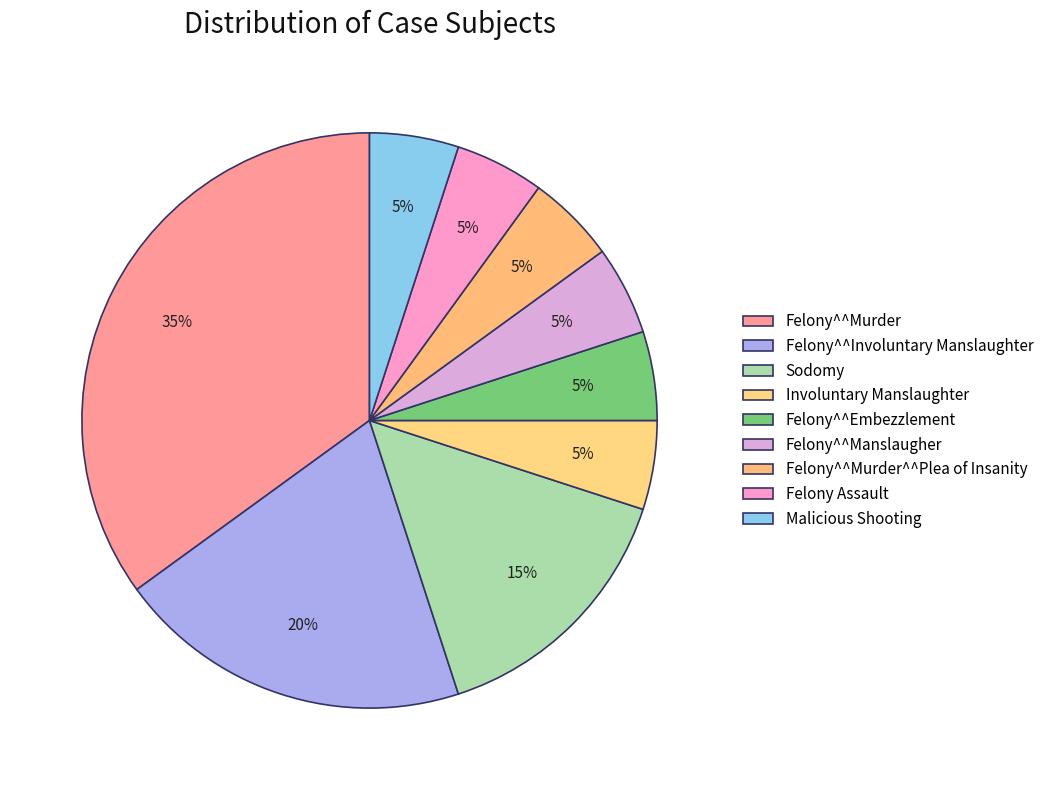

Is it true that Involuntary Manslaughter is 5% of the pie?

True